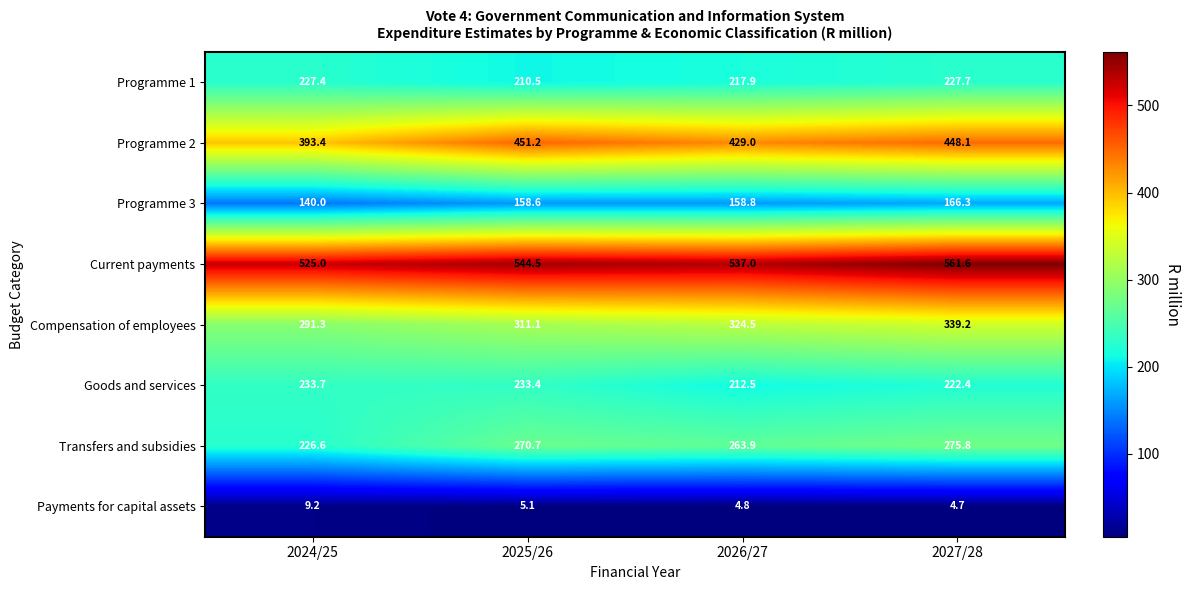

List the series in order of their peak value, highest first.

Current payments, Programme 2, Compensation of employees, Transfers and subsidies, Goods and services, Programme 1, Programme 3, Payments for capital assets